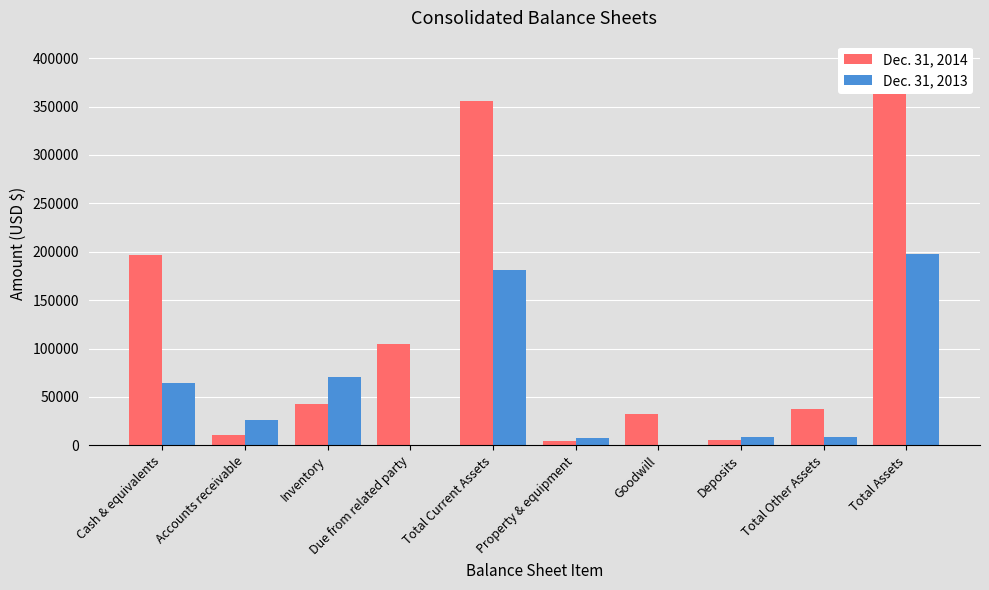

Which category has the lowest value across all series?

Due from related party